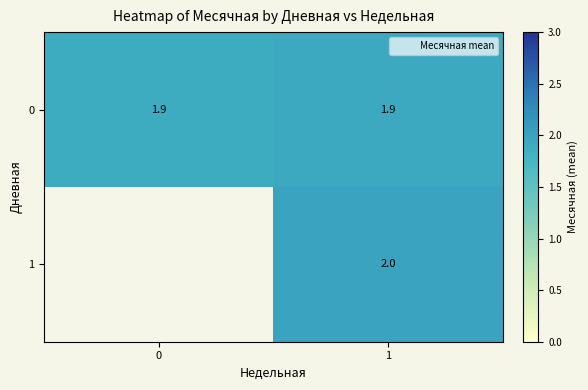

Is it true that 0 equals 1.9 at 0?

True